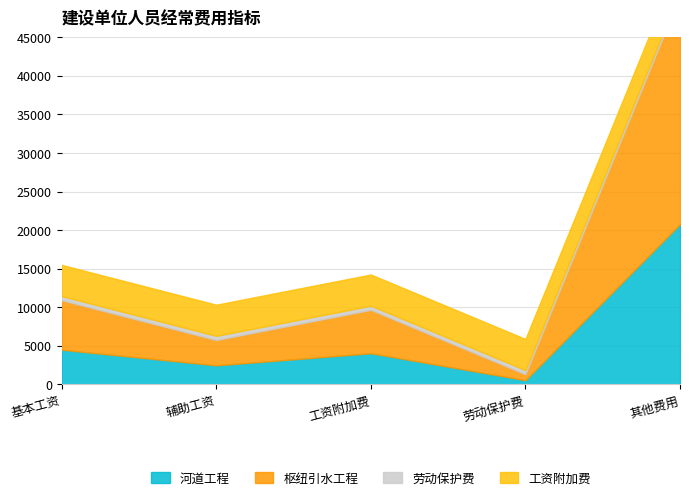

What value does the 河道工程 series have at 其他费用?

20769.3